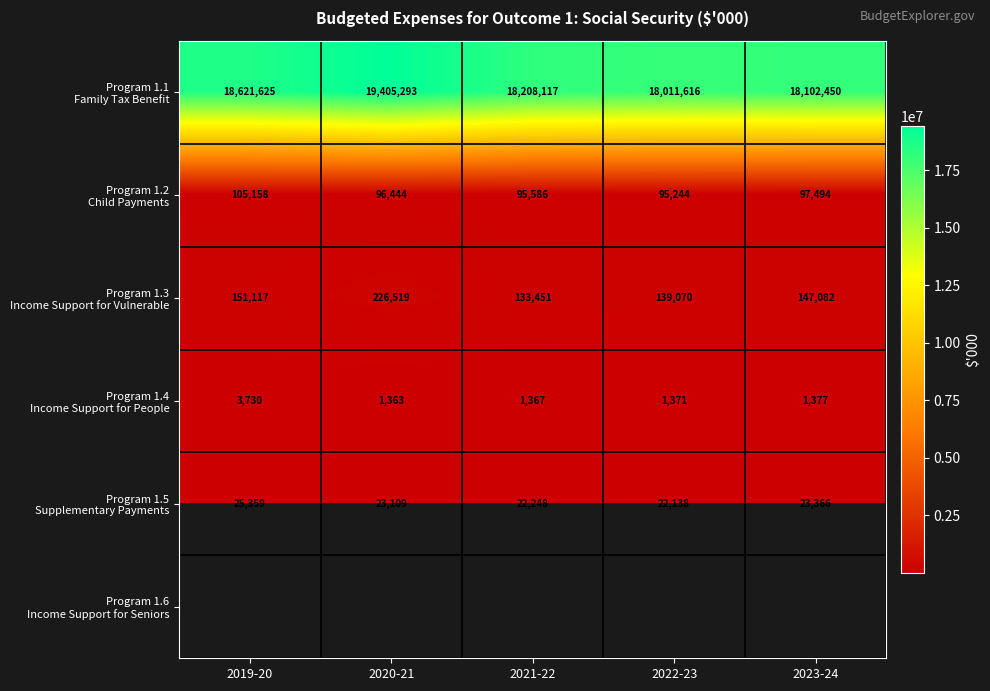

How many data points in Program 1.2 Child Payments are above 96444?

2